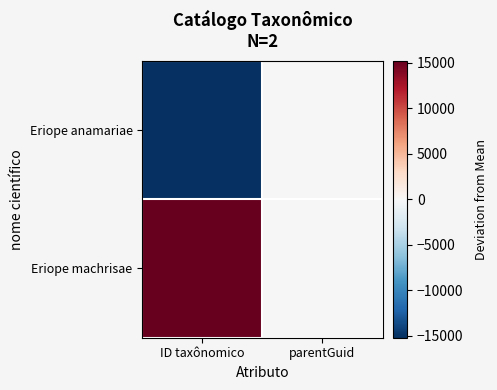

Which series has the widest spread of values?

Eriope anamariae